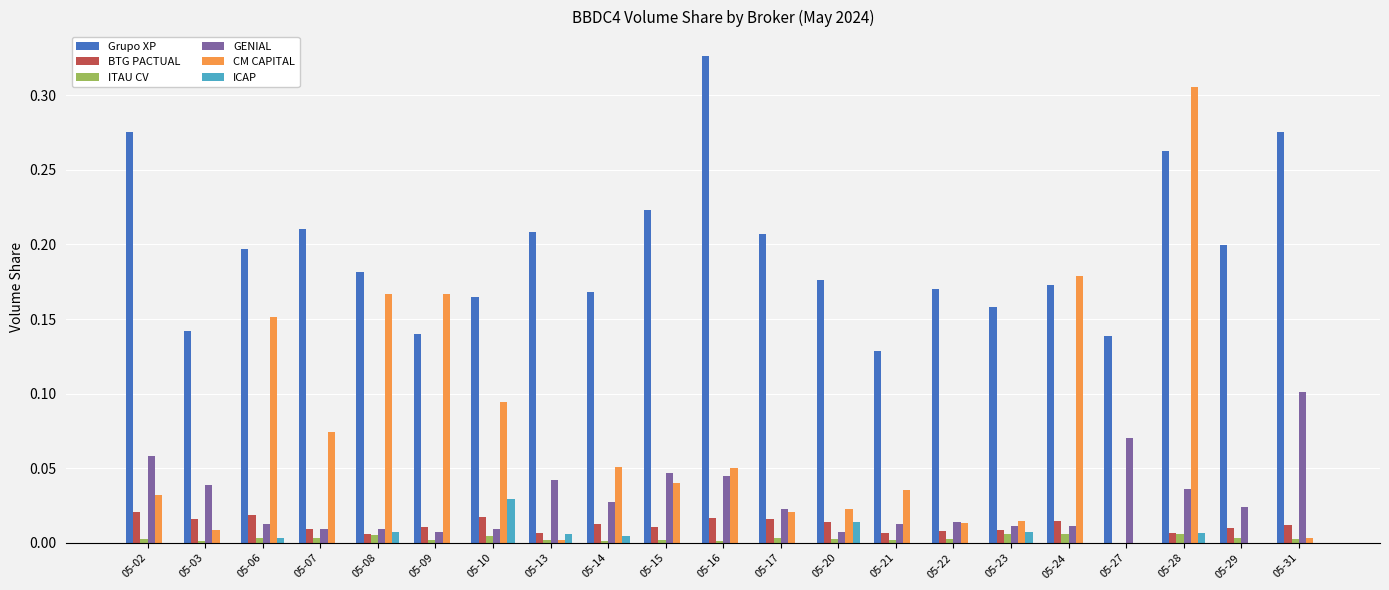

The ITAU CV series shows 0.0 at 05-28. True or false?

True